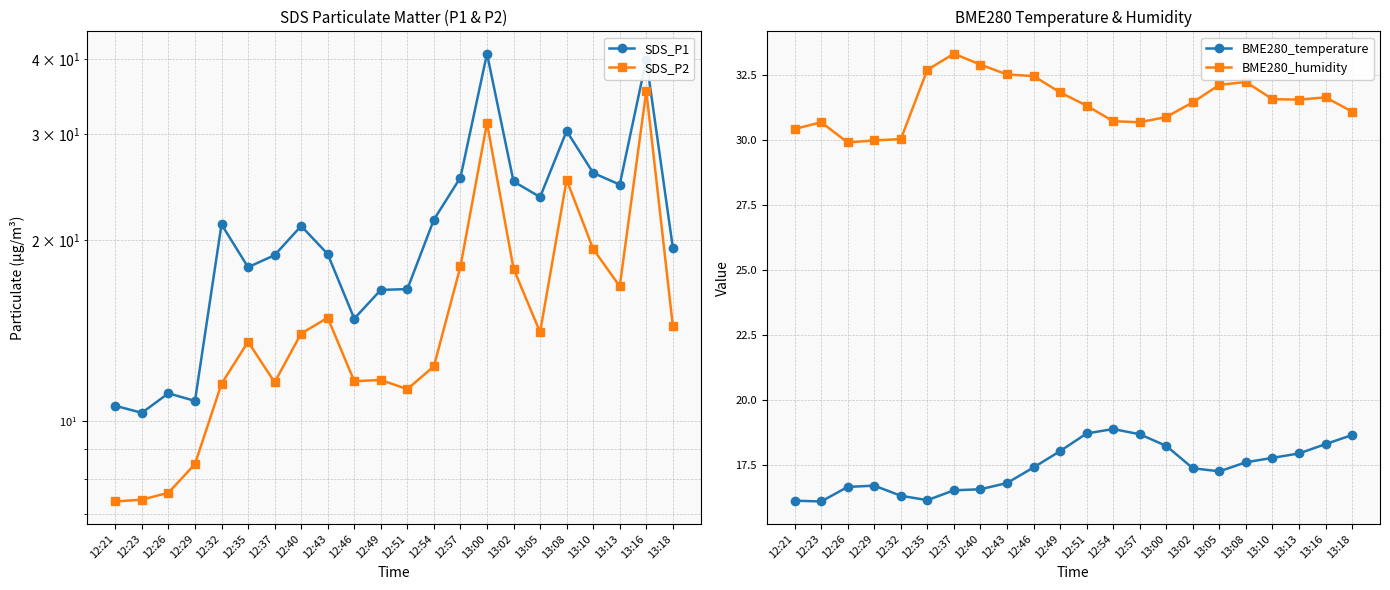

True or false: BME280_temperature and BME280_humidity intersect in this chart.

False